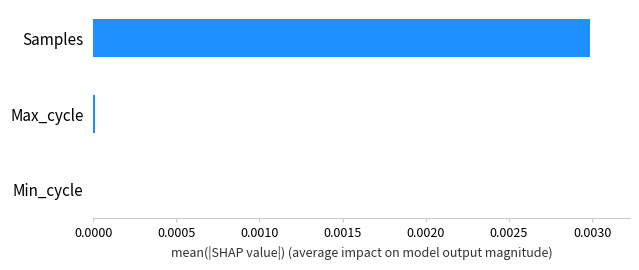

The chart shows a value of 0.0 at Max_cycle. True or false?

True